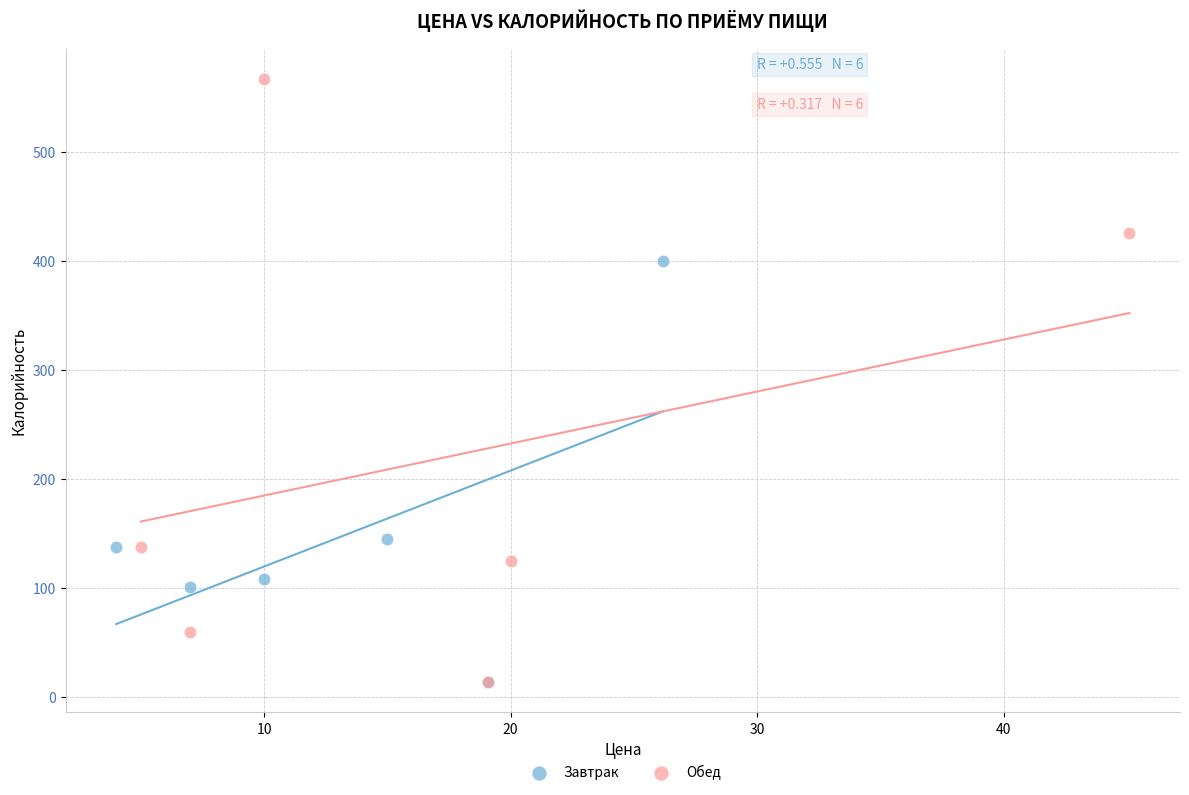

Which series has the largest Y range (max minus min)?

Обед